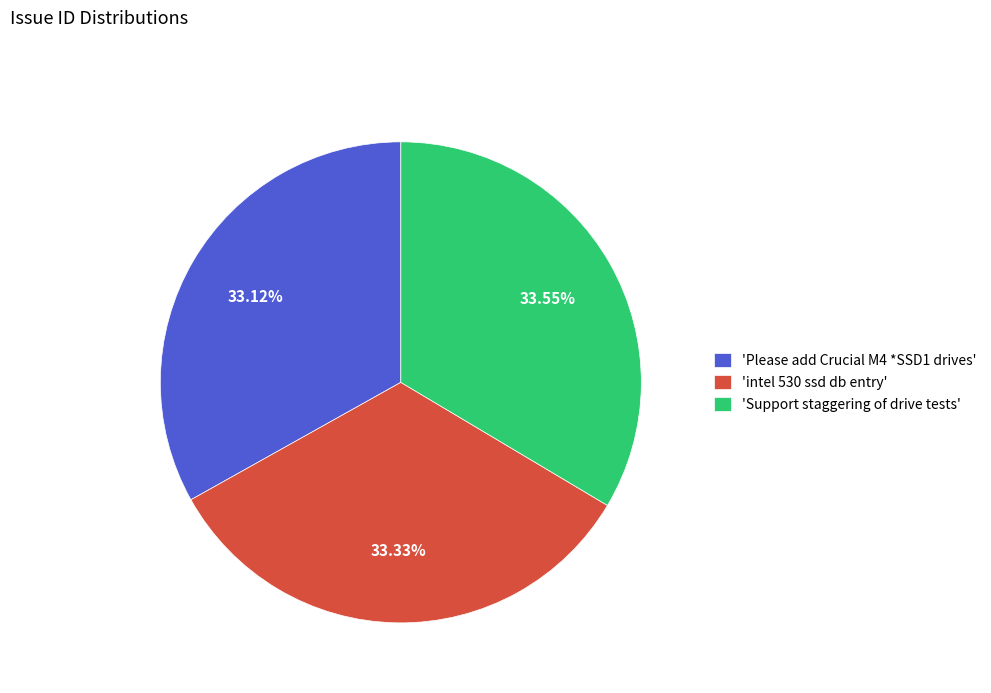

Combined, do 'intel 530 ssd db entry' and 'Support staggering of drive tests' account for over 50%?

Yes